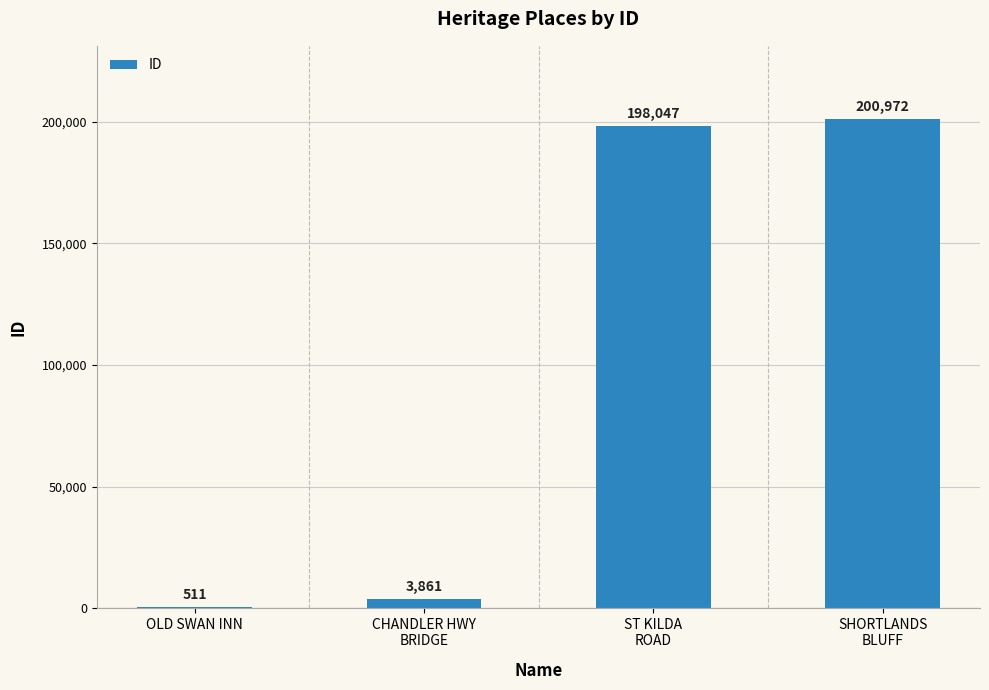

Approximately how many times larger is the value at SHORTLANDS
BLUFF compared to CHANDLER HWY
BRIDGE?

52.1